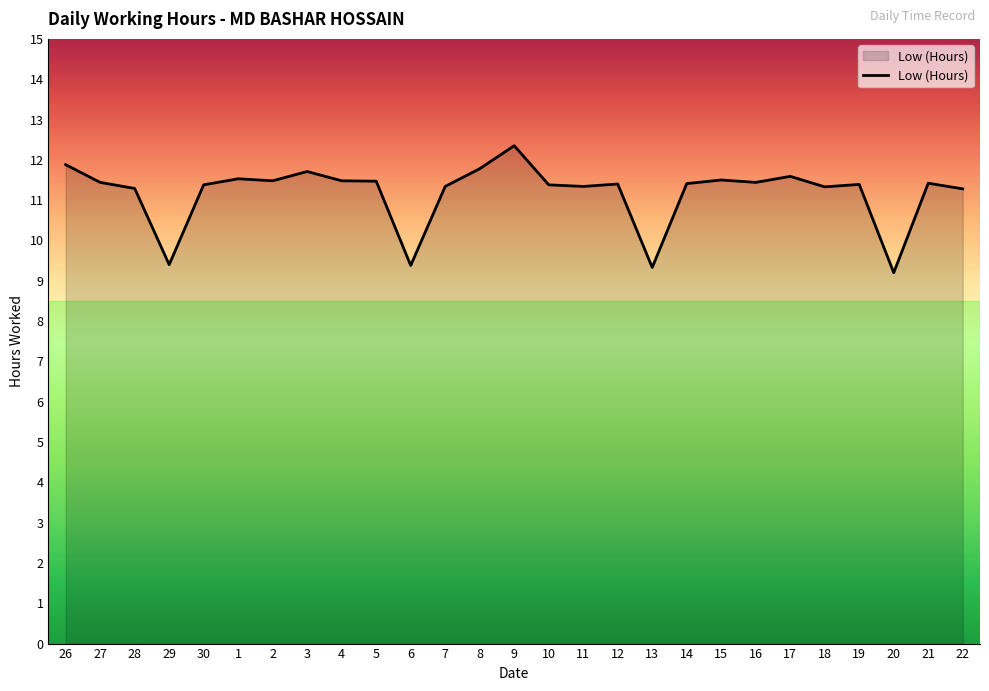

What is the sum of all values?

301.9